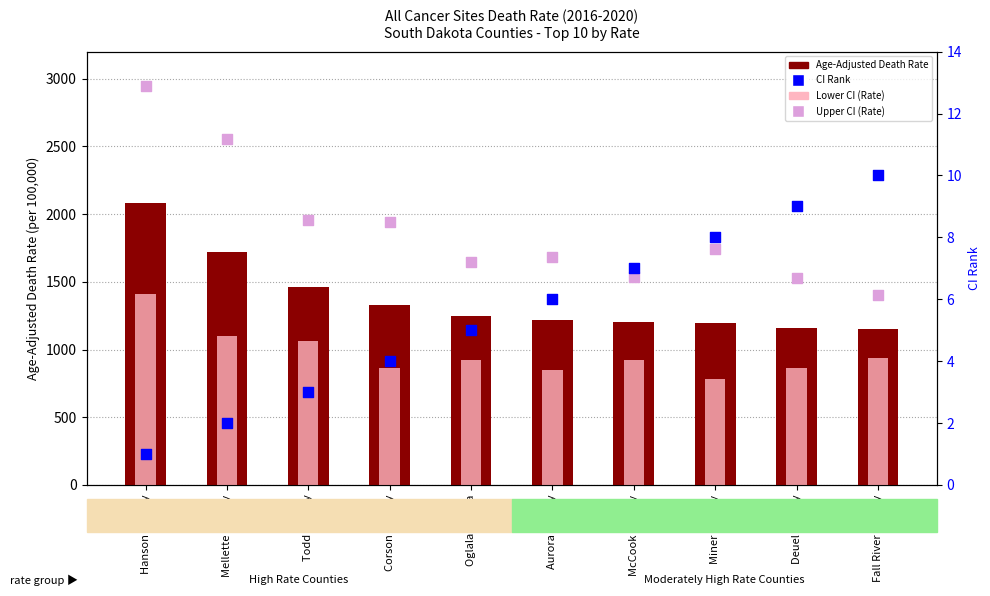

Which series has the widest spread of Y values?

Upper CI (Rate)